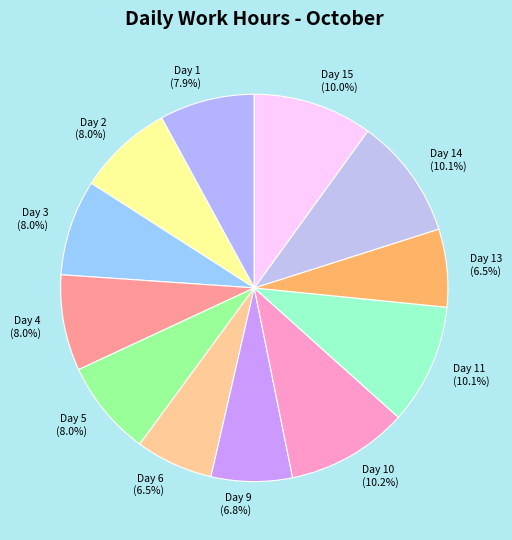

What is the total percentage of Day 6 and Day 1?

14.4%